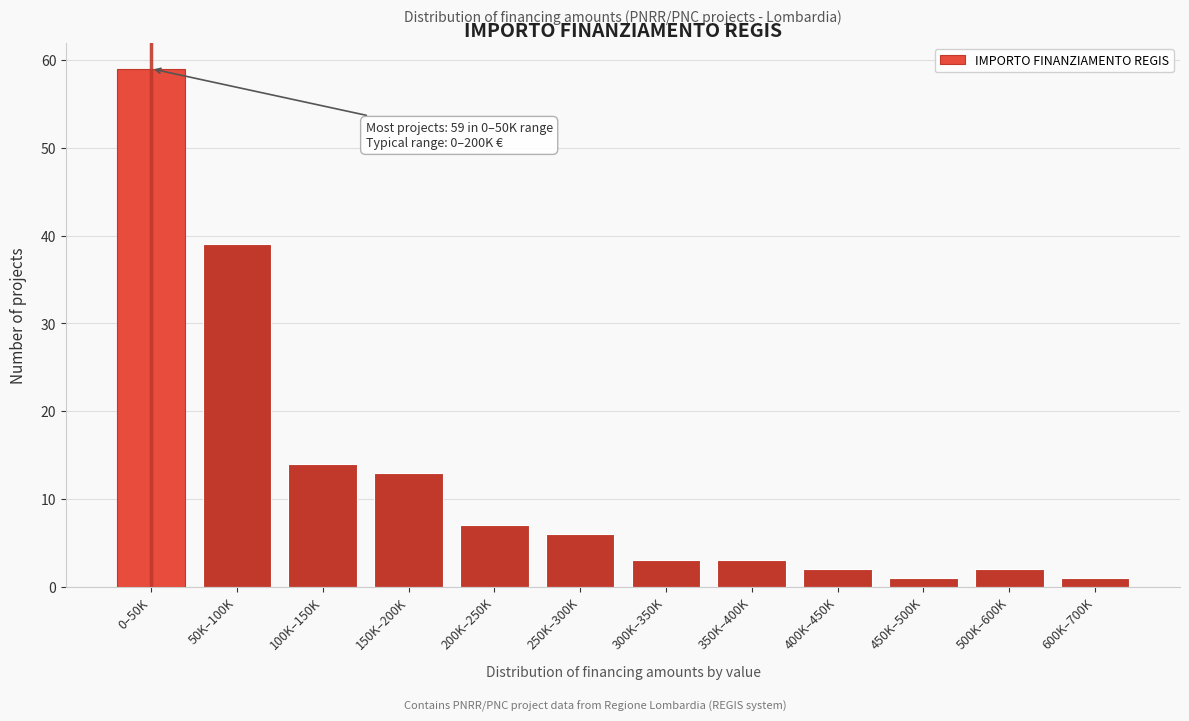

Reading right to left, list all the values displayed in this chart.

1	2	1	2	3	3	6	7	13	14	39	59